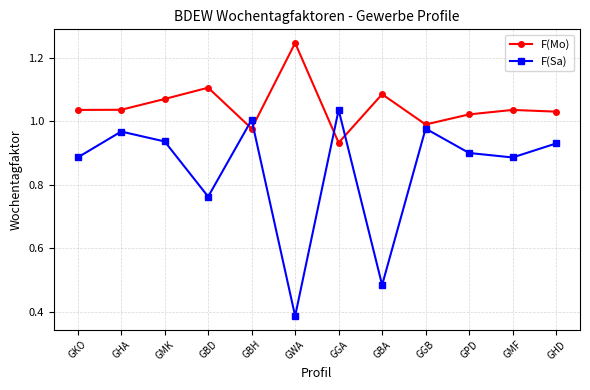

Rank the series at GMF from highest to lowest value.

F(Mo), F(Sa)